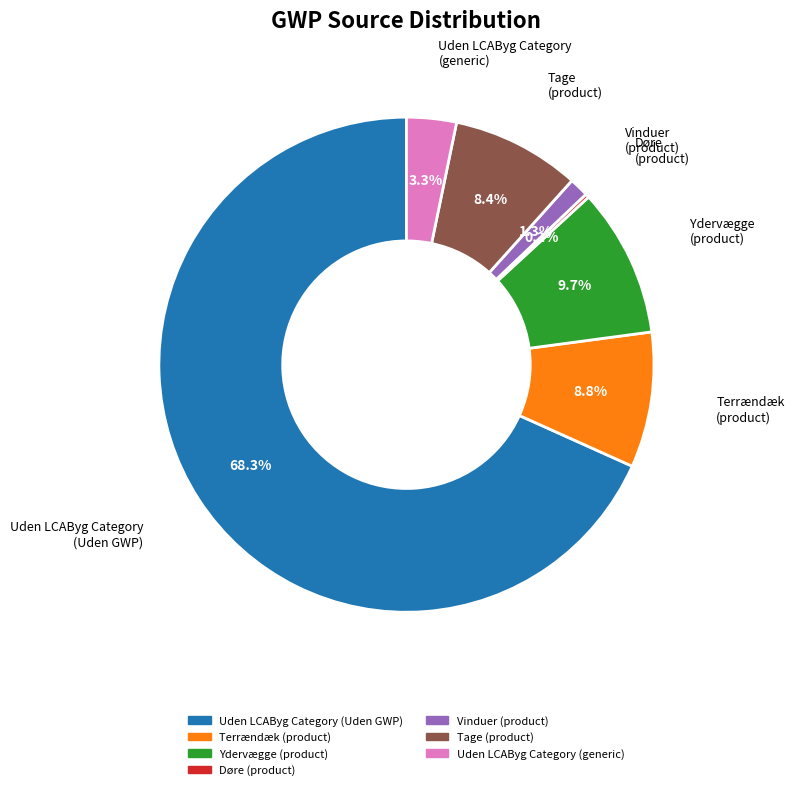

Between Vinduer (product) and Terrændæk (product), which is larger?

Terrændæk (product)